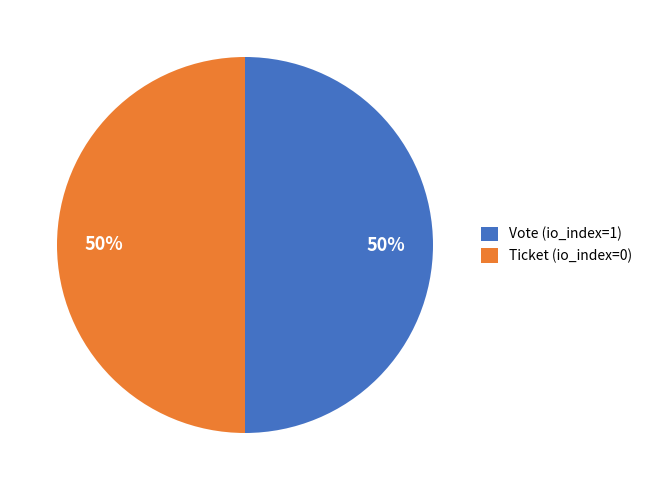

Combined, do Vote (io_index=1) and Ticket (io_index=0) account for over 50%?

Yes